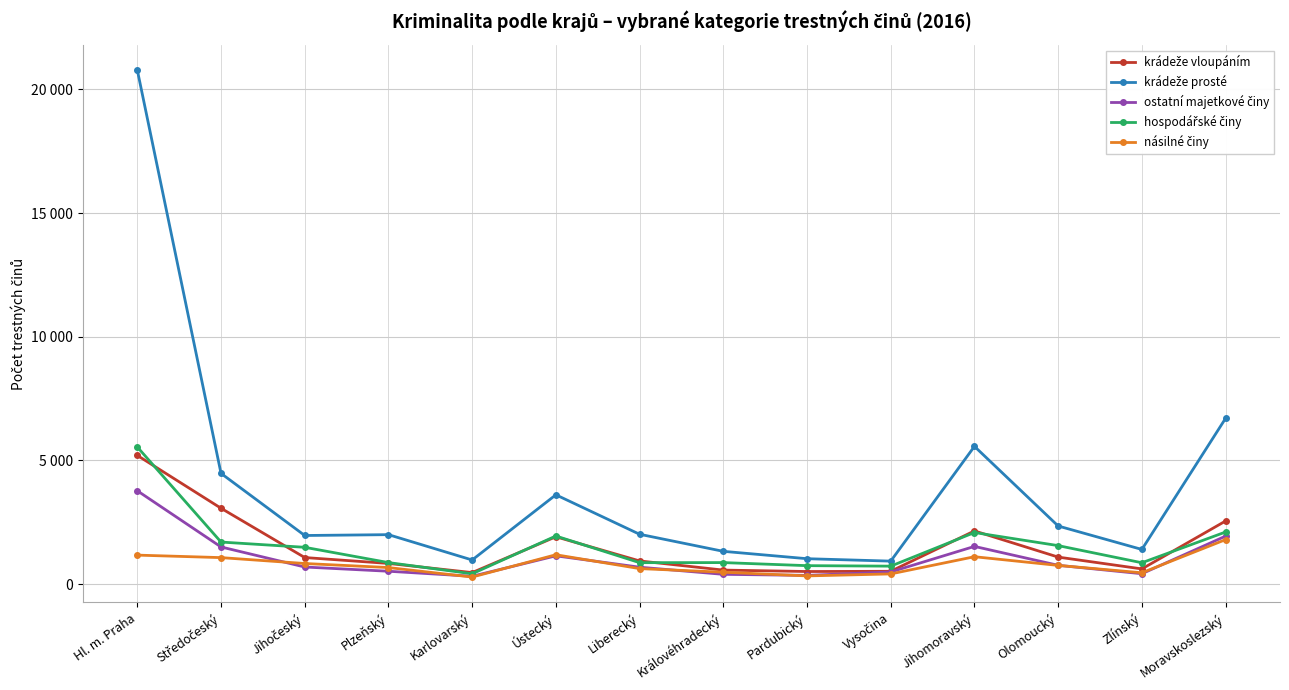

In krádeže prosté, how many points are lower than both neighbors (excluding endpoints)?

4